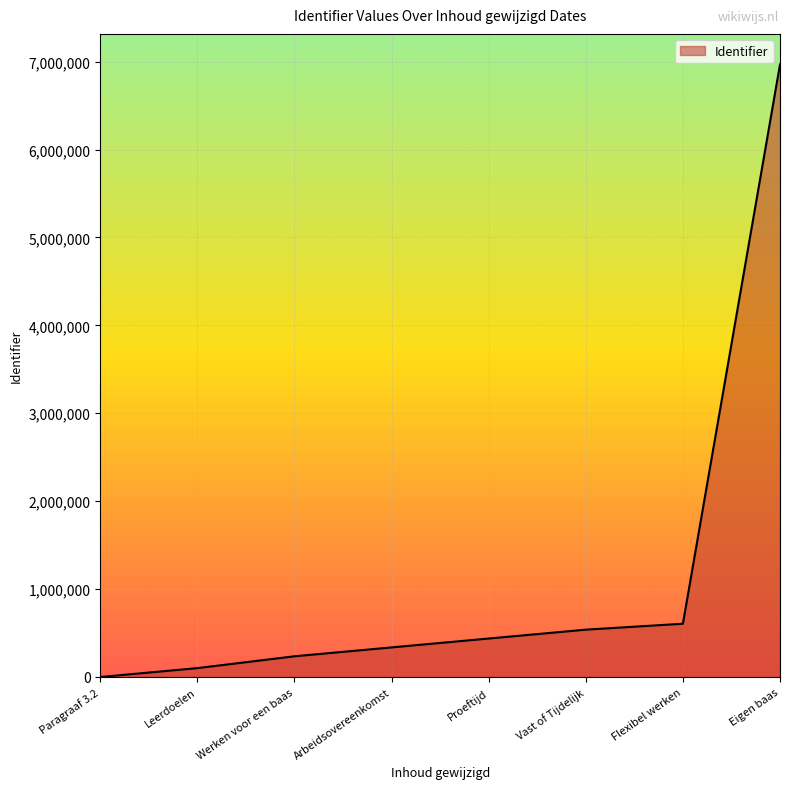

At which label does the data first exceed 437571?

Proeftijd